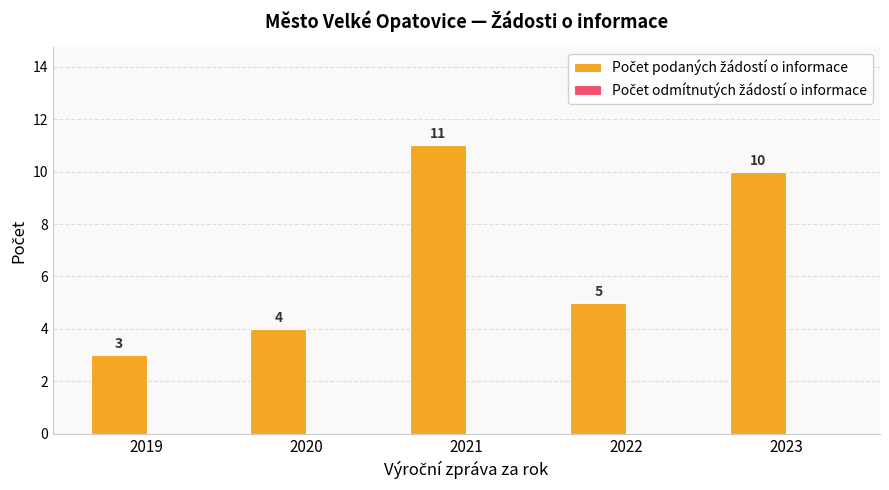

What is the change in value from 2019 to 2023?

+7